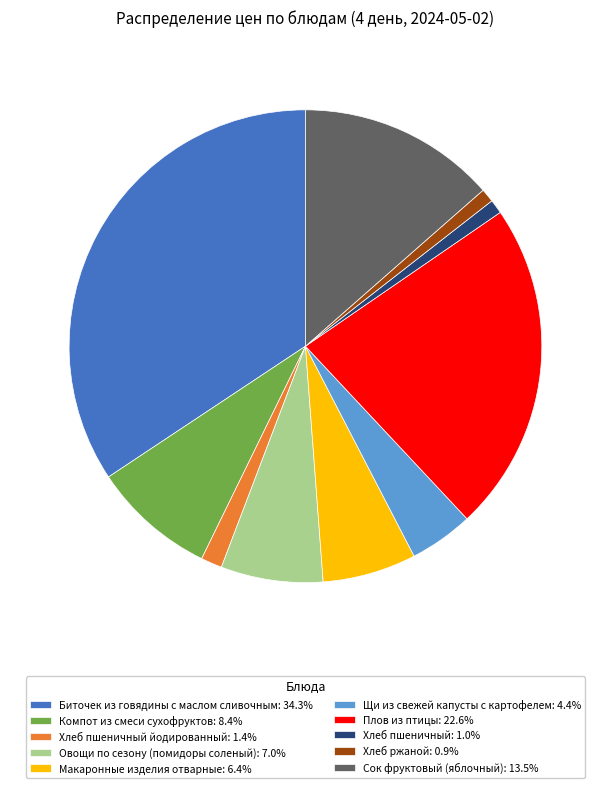

Combined, do Макаронные изделия отварные: 6.4% and Хлеб ржаной: 0.9% account for over 50%?

No